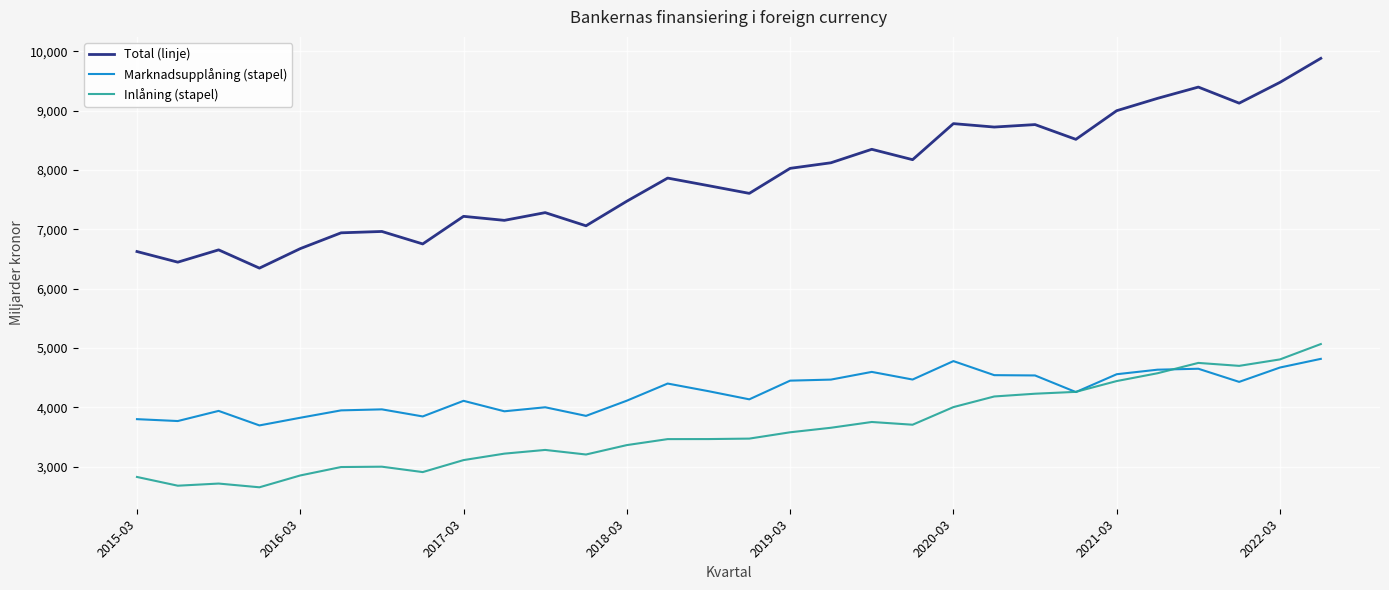

True or false: Marknadsupplåning (stapel) and Total (linje) cross at least once.

False